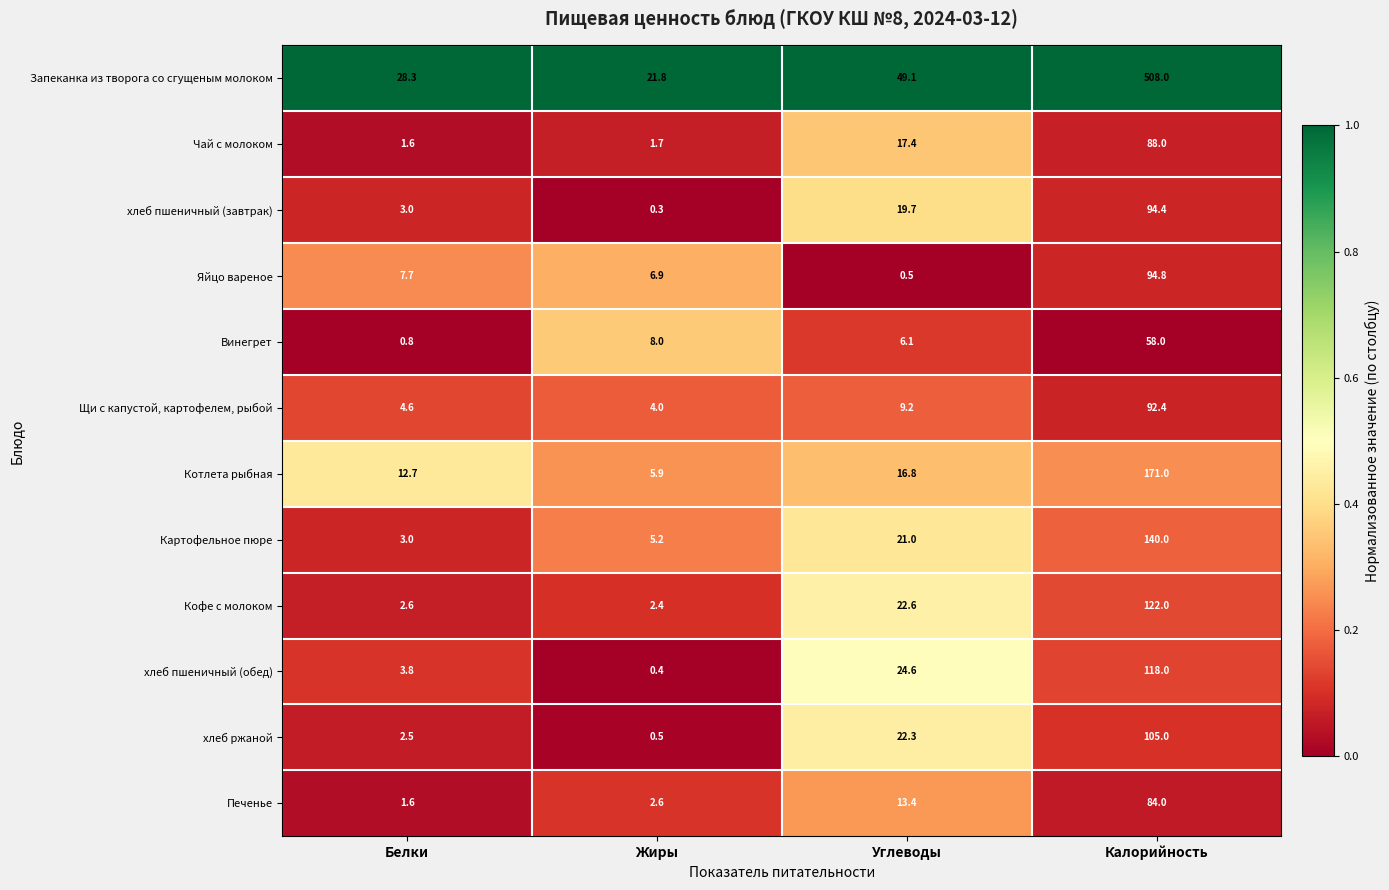

Between Углеводы and Калорийность, which series saw the biggest shift?

Запеканка из творога со сгущеным молоком